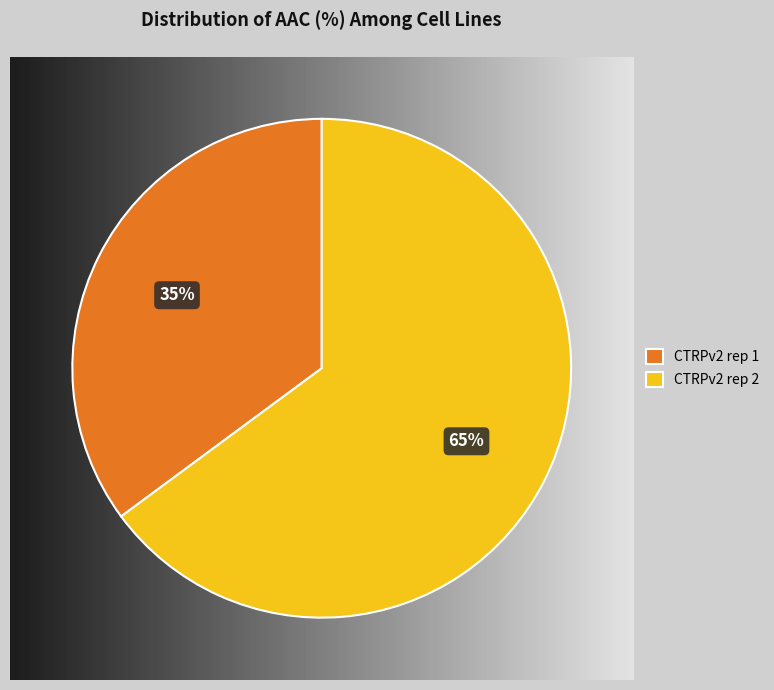

Is CTRPv2 rep 2 the majority of the pie?

Yes